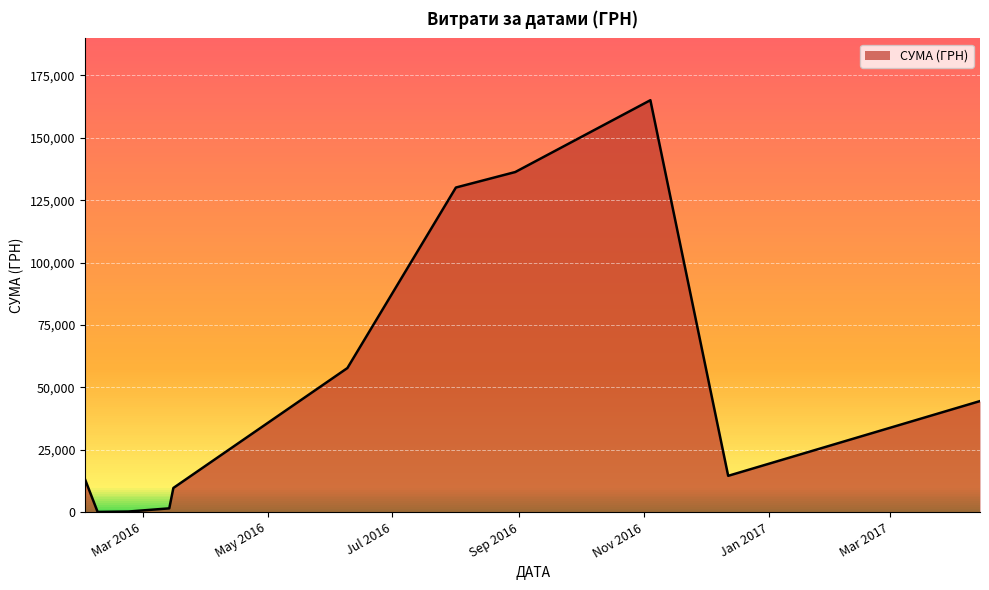

What is the difference between the maximum and minimum values?

164945.3